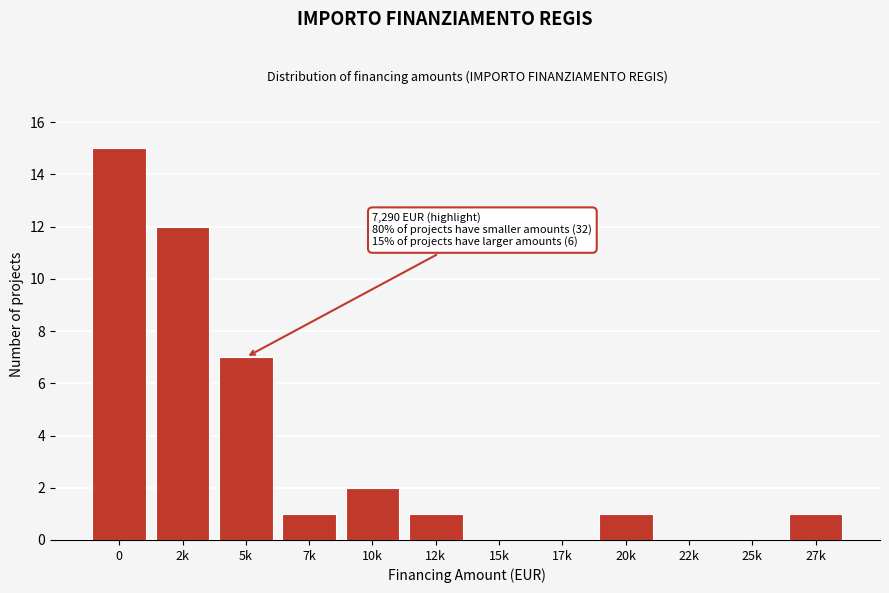

Reading left to right, list all the values displayed in this chart.

0=15	2k=12	5k=7	7k=1	10k=2	12k=1	15k=0	17k=0	20k=1	22k=0	25k=0	27k=1